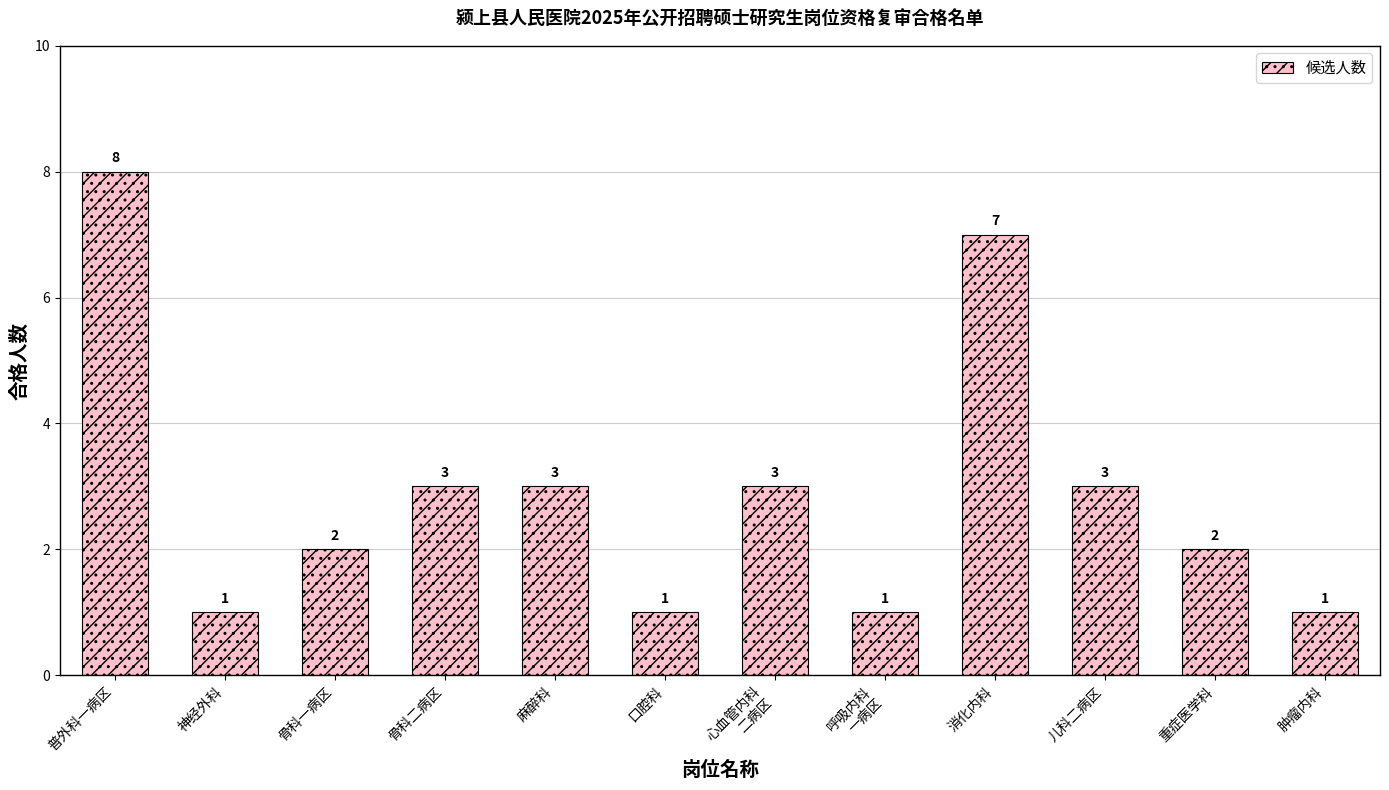

What is the average value?

3